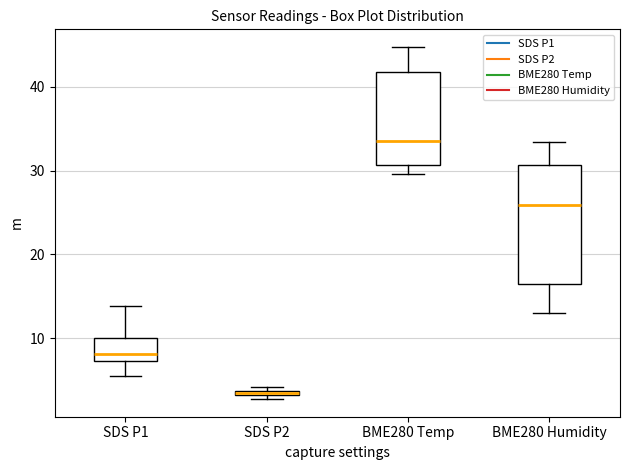

Comparing the boxes themselves (not the whiskers), which one is the tallest?

BME280 Humidity